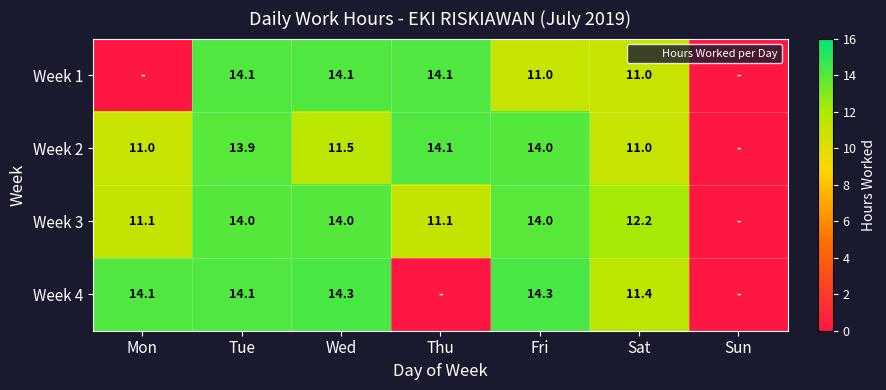

At Fri, list the series in order from smallest to largest.

Week 1, Week 3, Week 2, Week 4